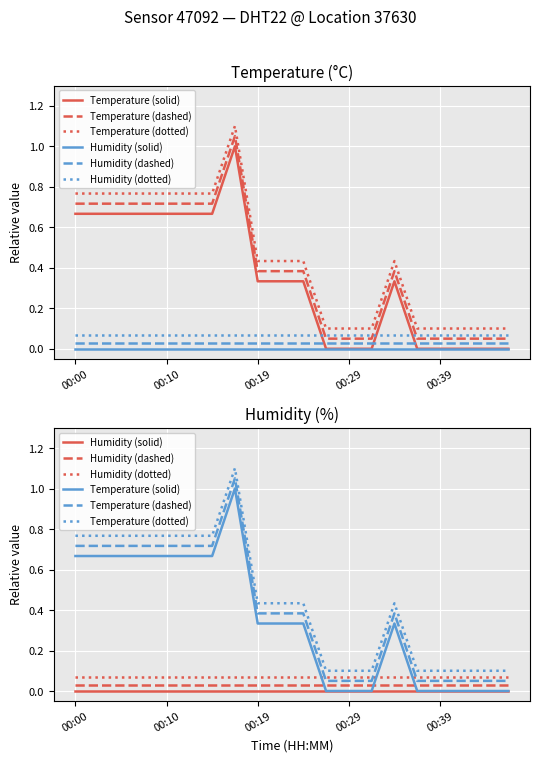

Between 10 and 11, which is larger?

10